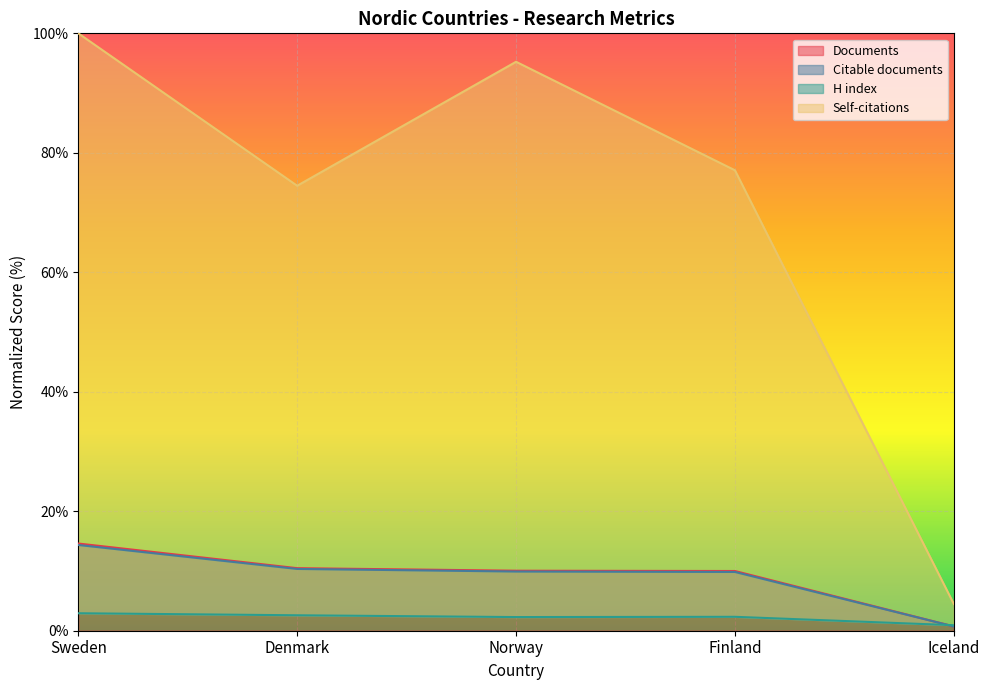

How many data points in Self-citations are above 77?

3